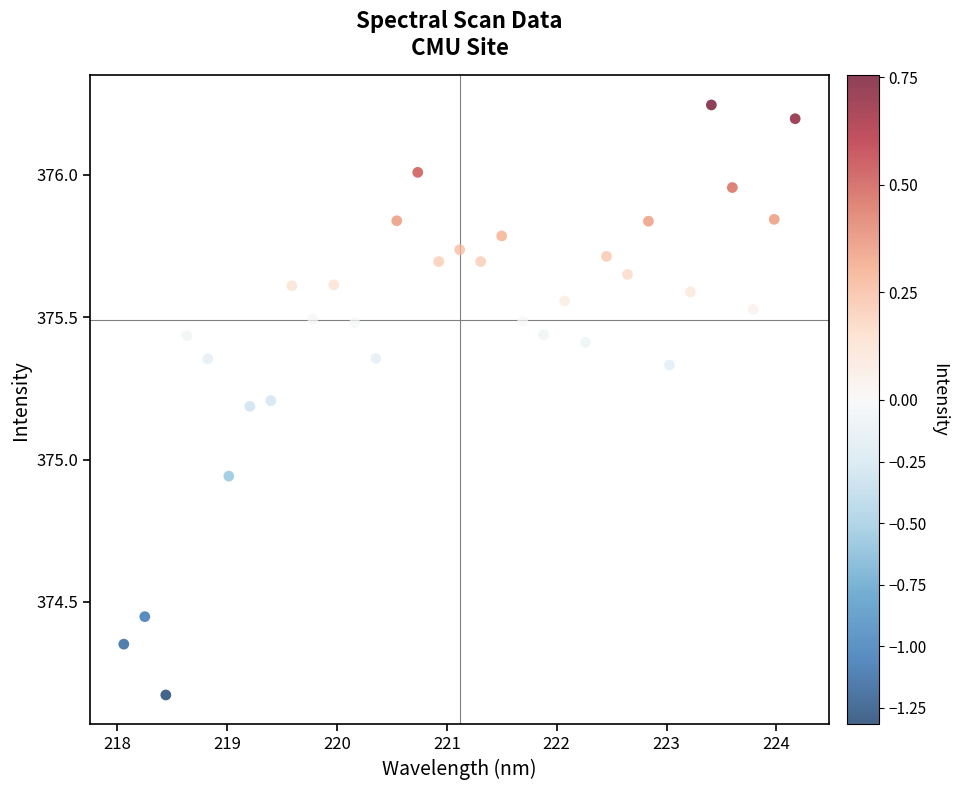

What is the range of Y values (max minus min)?

2.1